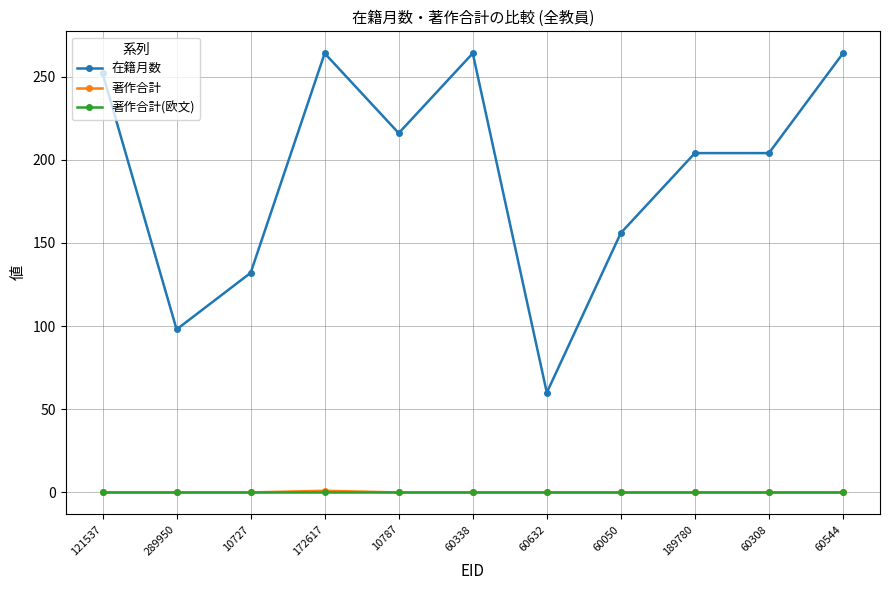

Which series has the largest total across all categories?

在籍月数